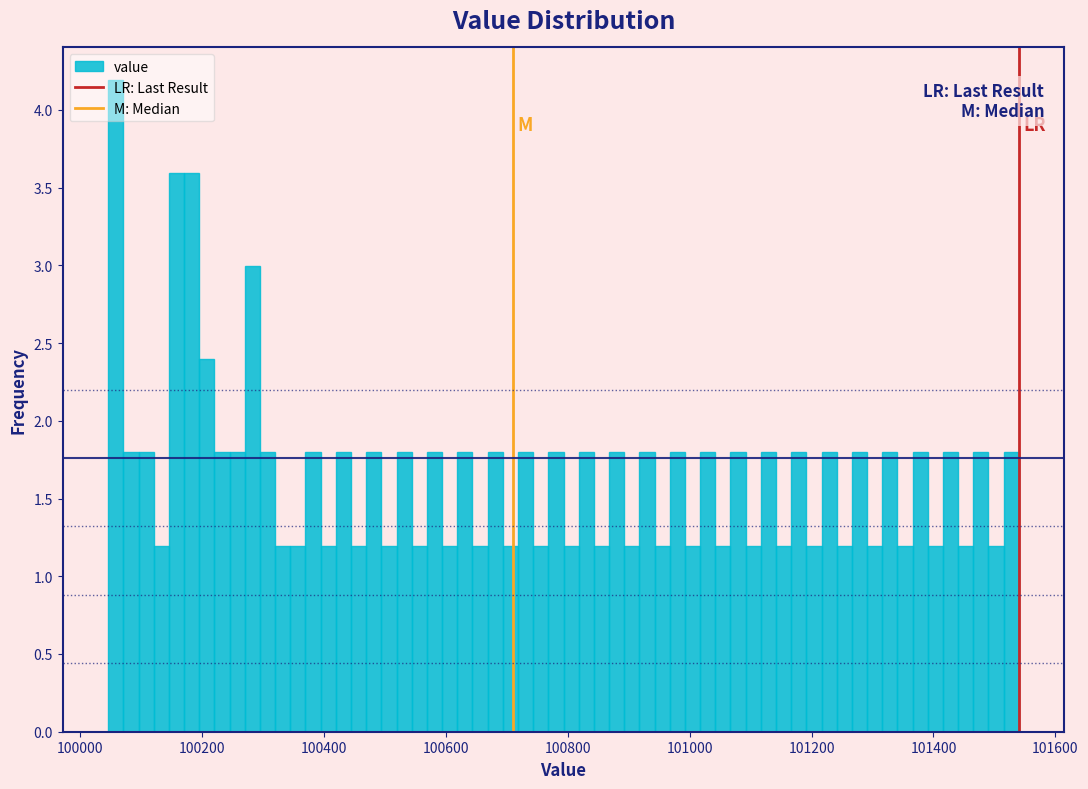

Read against the x-axis, roughly where is the centre of the tallest bar?

100060